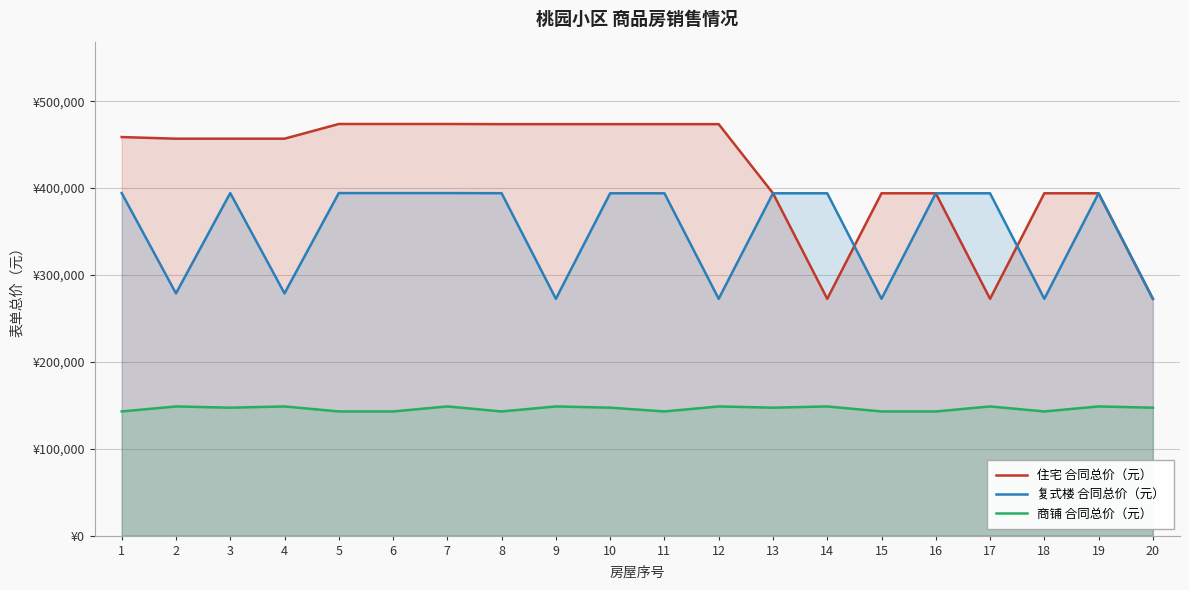

What is the difference between the maximum and minimum values in the 商铺 合同总价（元） series?

5771.0